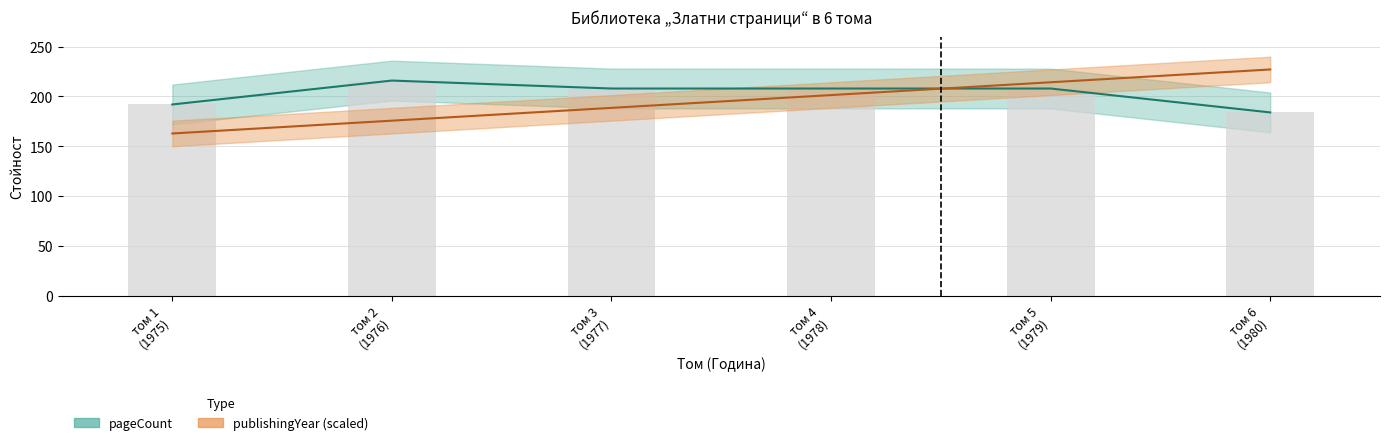

What is the sum of the publishingYear values at том 6
(1980) and том 1
(1975)?

390.0